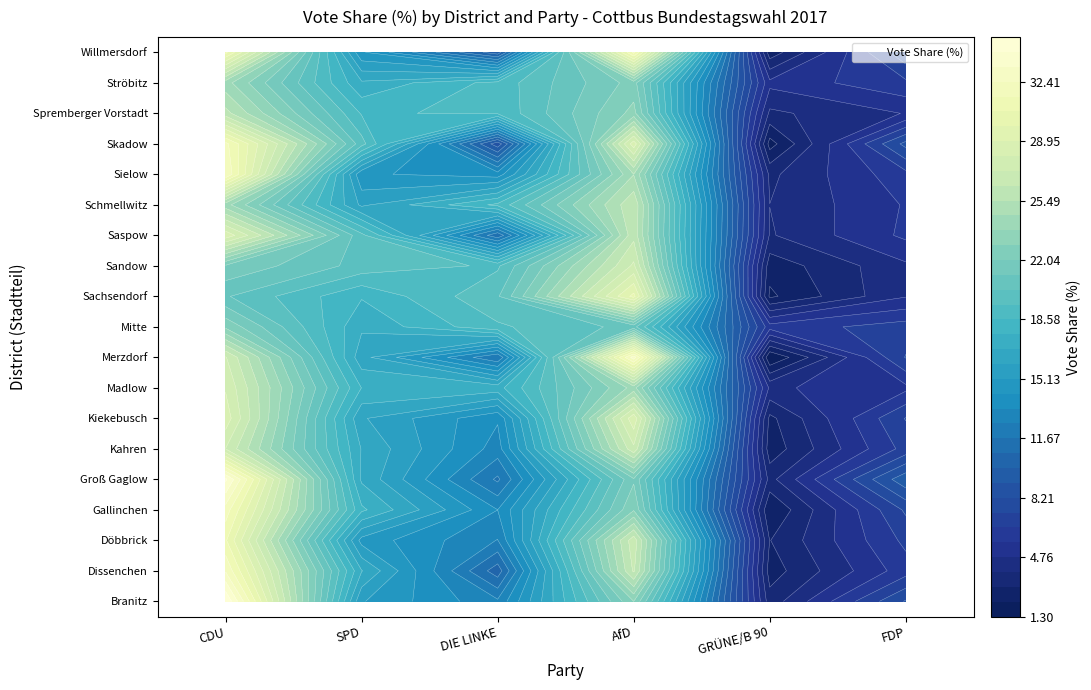

What is the difference between the Schmellwitz values at Kahren and Döbbrick?

13.1